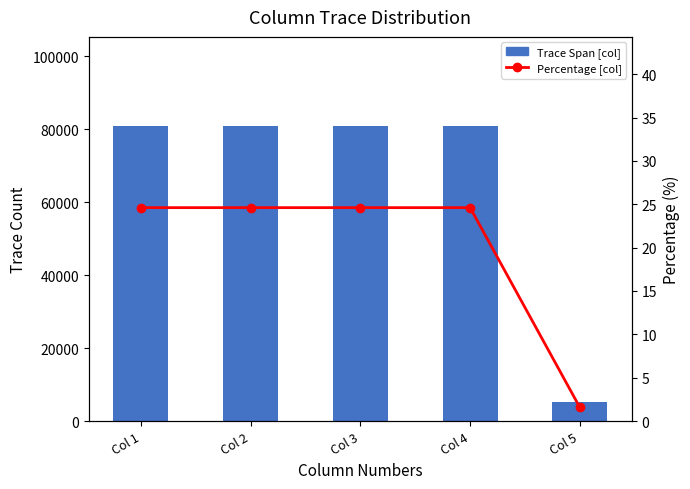

Reading left to right, extract all data points from this chart.

Trace Span [col]: Col 1=81000.0	Col 2=81000.0	Col 3=81000.0	Col 4=81000.0	Col 5=5157.0
Percentage [col]: Col 1=24.6	Col 2=24.6	Col 3=24.6	Col 4=24.6	Col 5=1.6